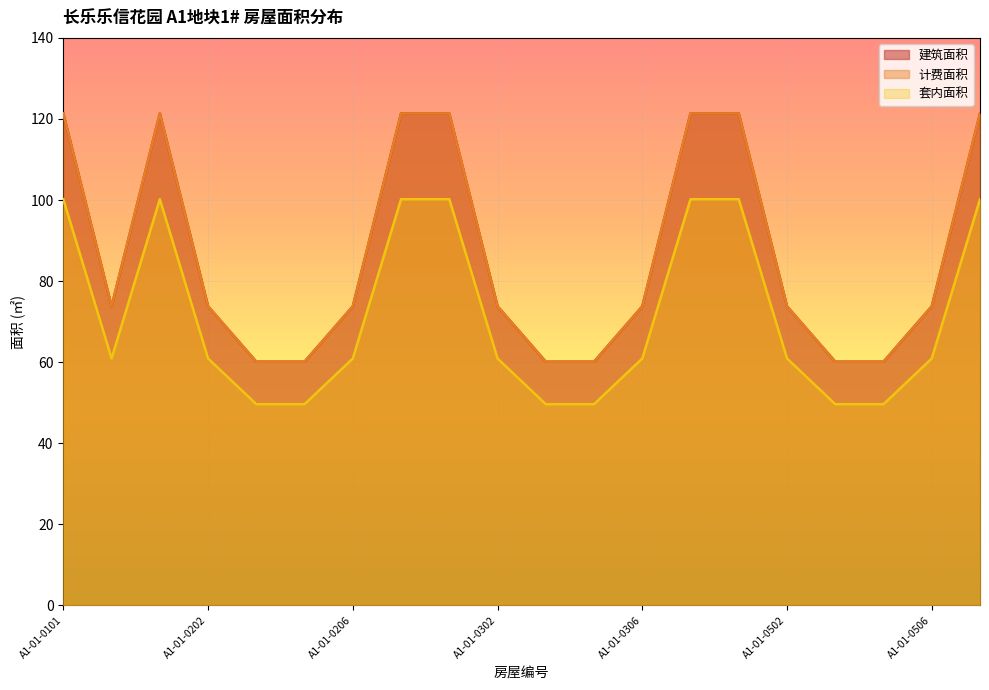

Between A1-01-0205 and A1-01-0302, which is larger?

A1-01-0302